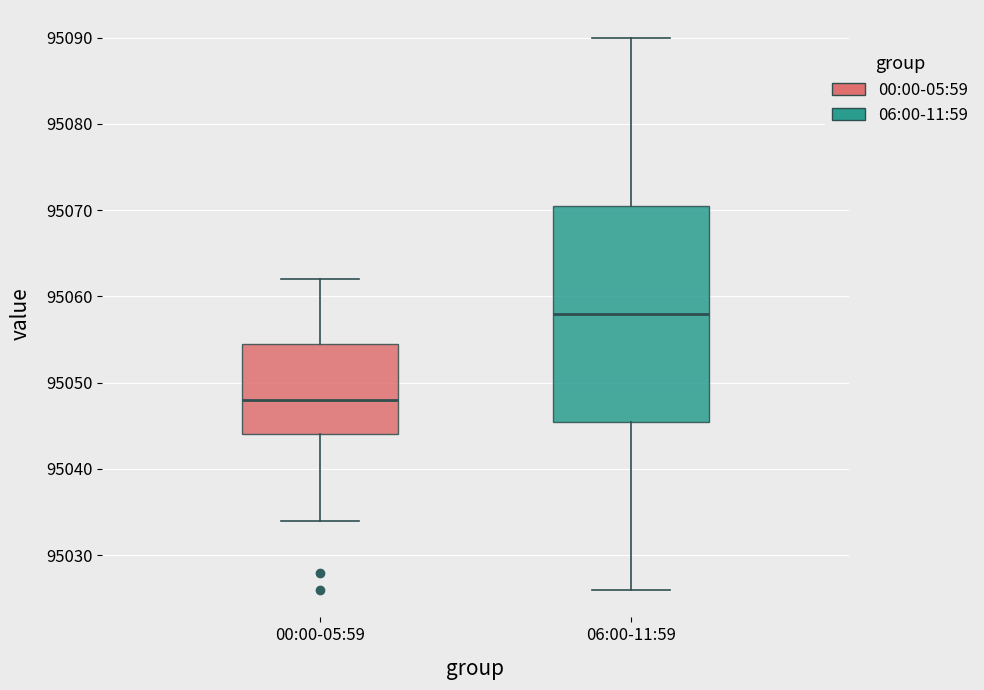

Where does the median line of the box for 00:00-05:59 sit on the y-axis? The values are not printed on the chart, so give them approximately, as read against the axis.

95048